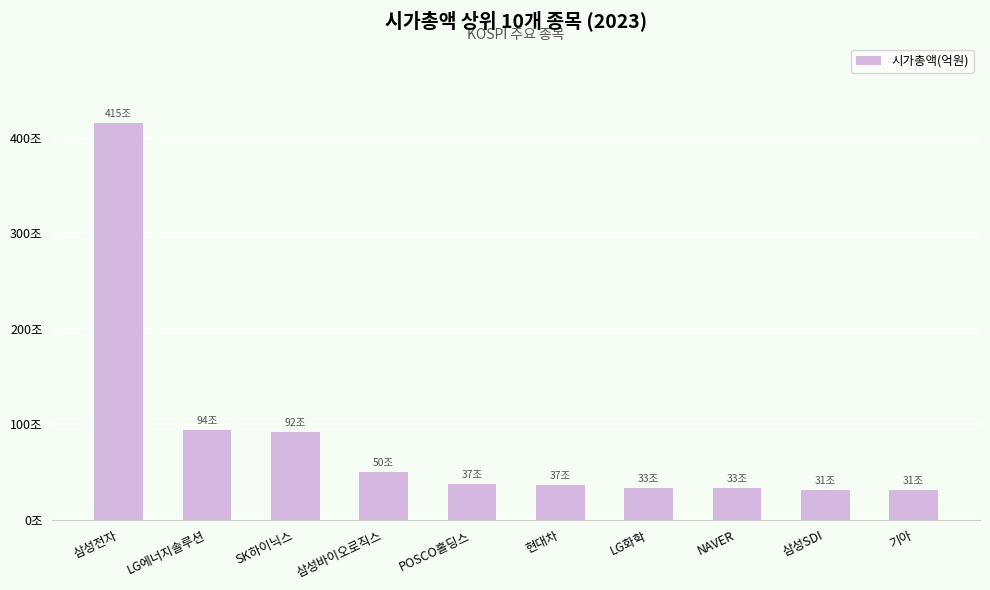

Does the chart contain any negative values?

No